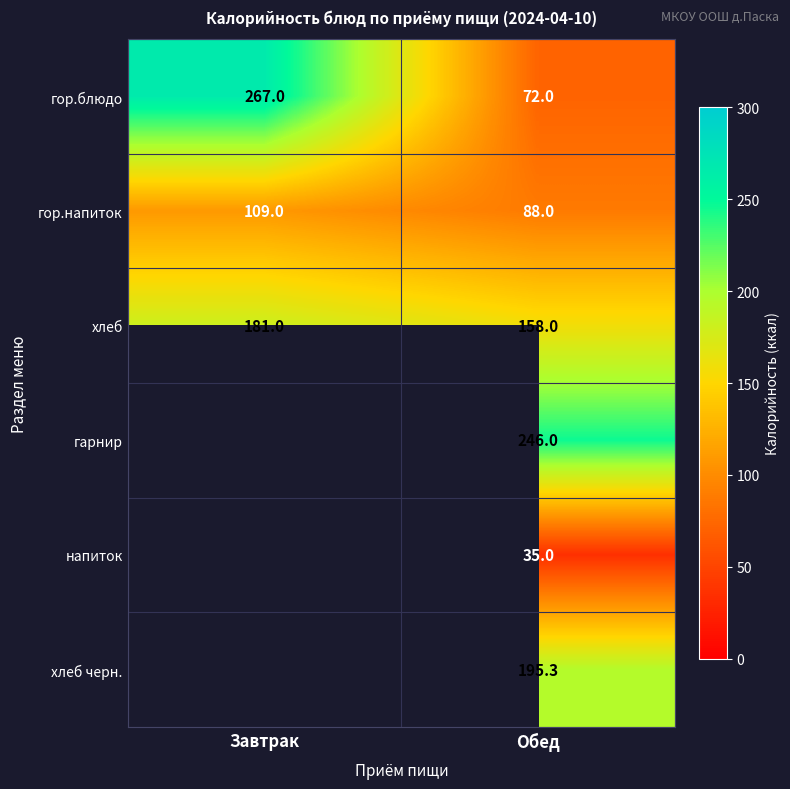

What is the total value across all series at Обед?

794.3